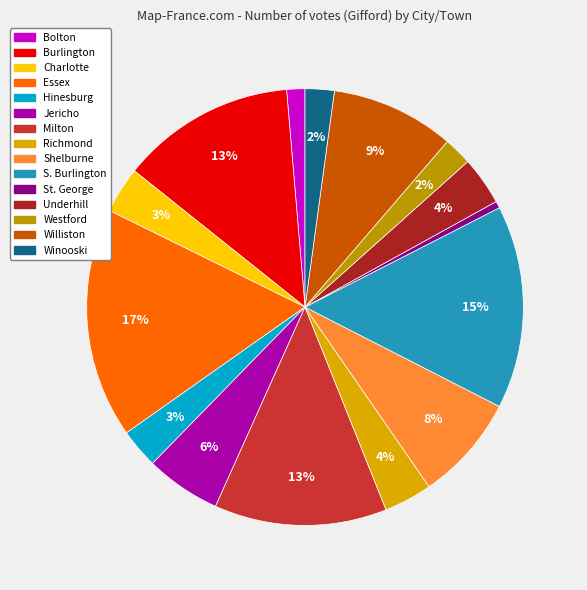

Between Essex and Burlington, which is larger?

Essex